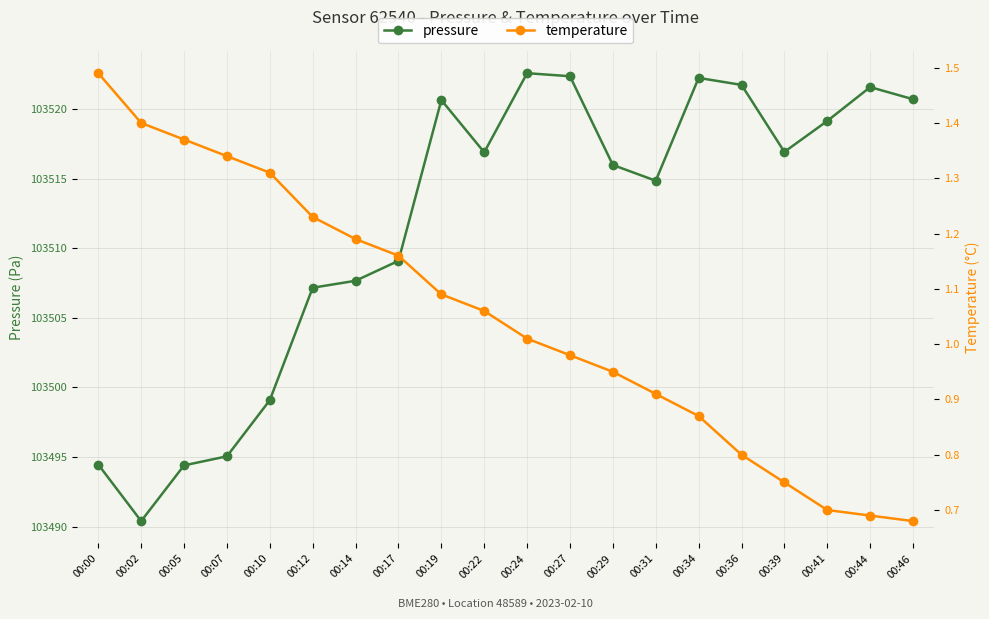

What is the difference between the highest and lowest values at 00:05?

103493.0